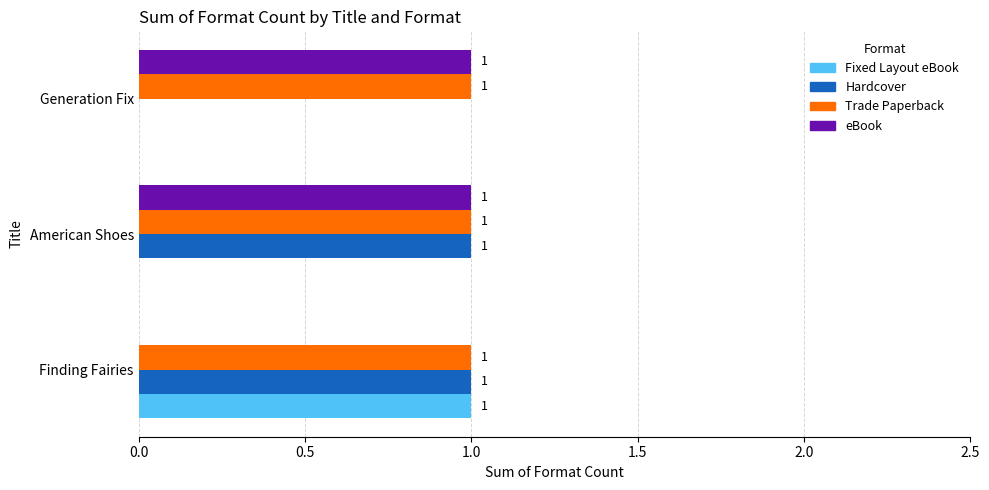

Is the value of Trade Paperback at Finding Fairies greater than the value of Hardcover at Generation Fix?

Yes